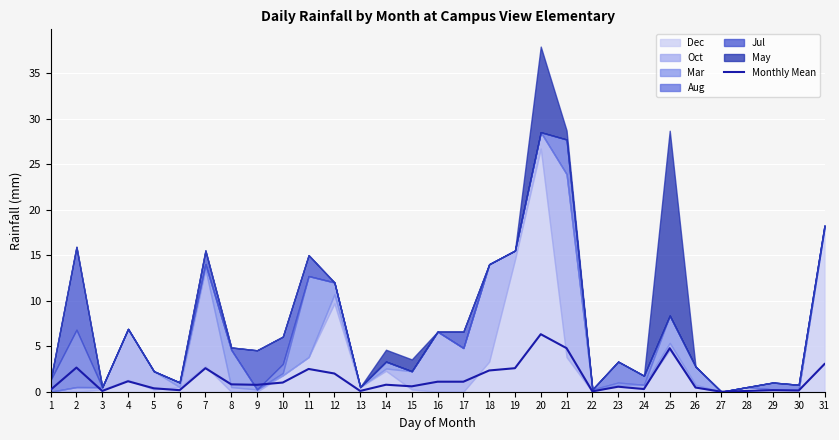

At which label is the value closest to 3?

31